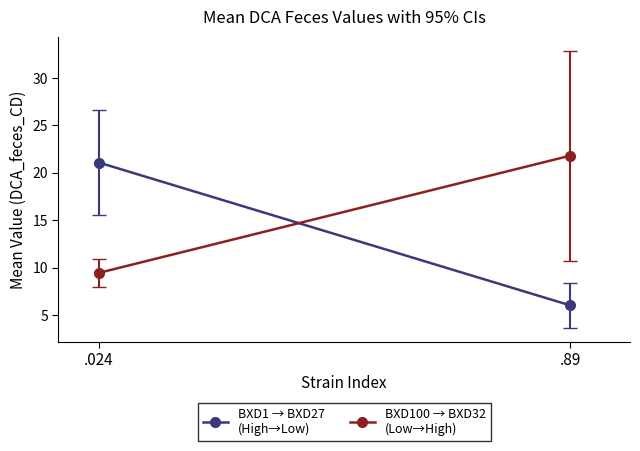

Which series has the widest spread of values?

BXD1 → BXD27
(High→Low)